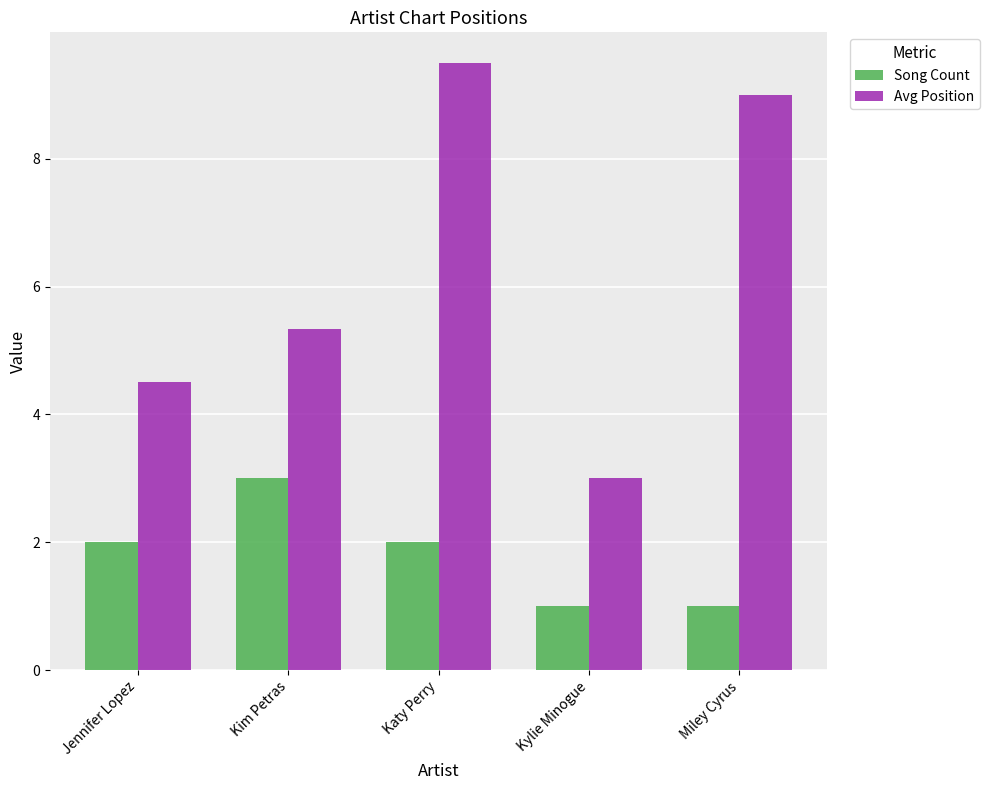

At which category is the sum across all series the highest?

Katy Perry